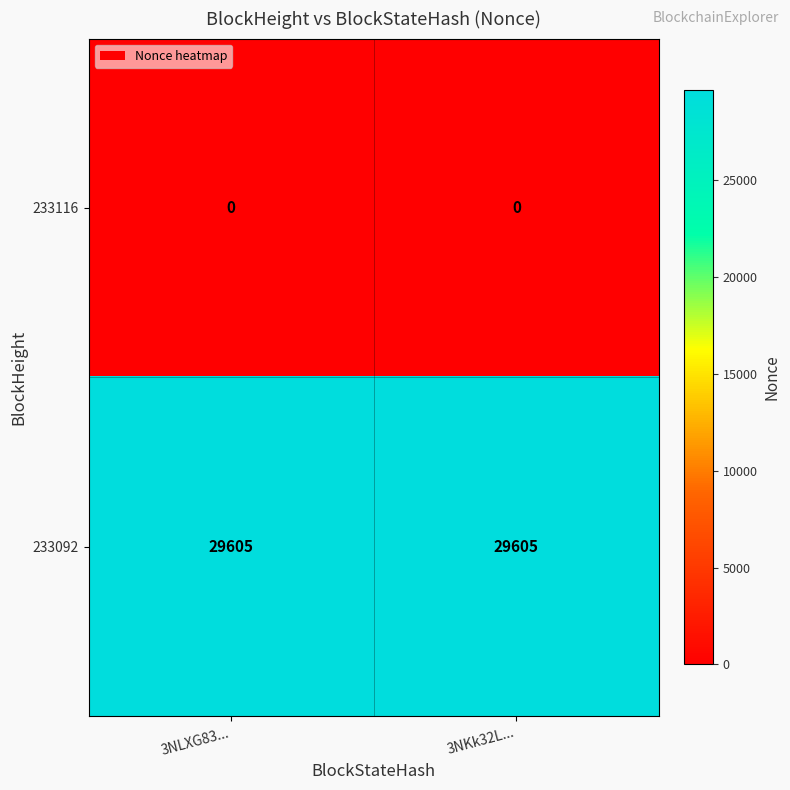

What is the difference between the highest and lowest values at 3NKk32L...?

29605